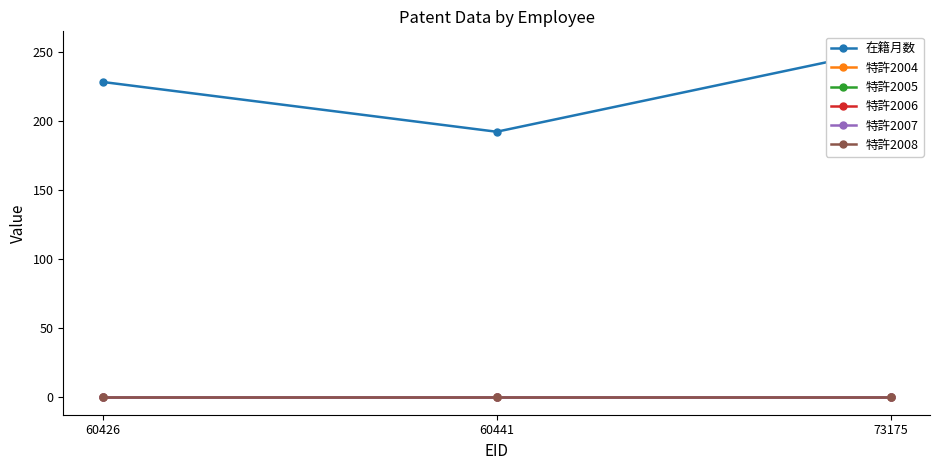

How many categories are shown in the chart?

3